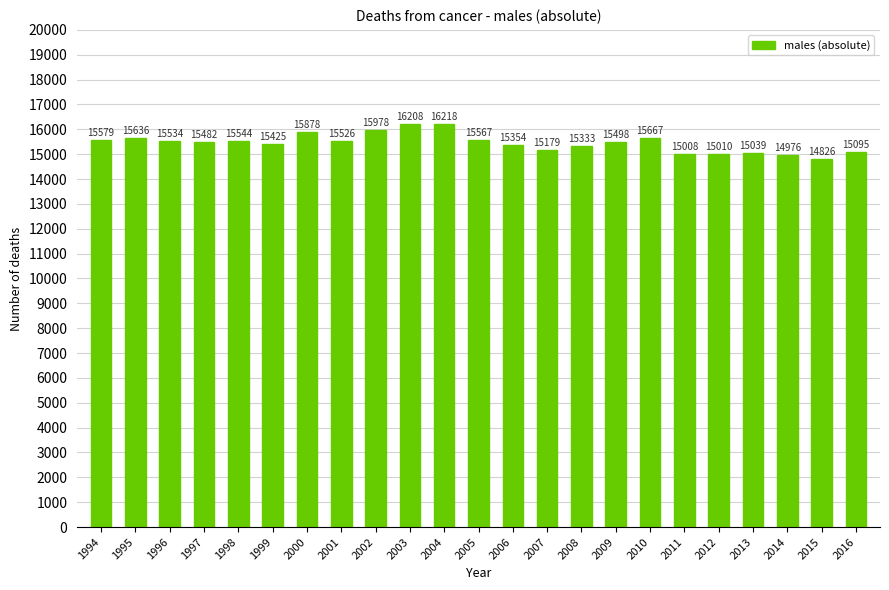

Where does the data first go above 15498?

1994